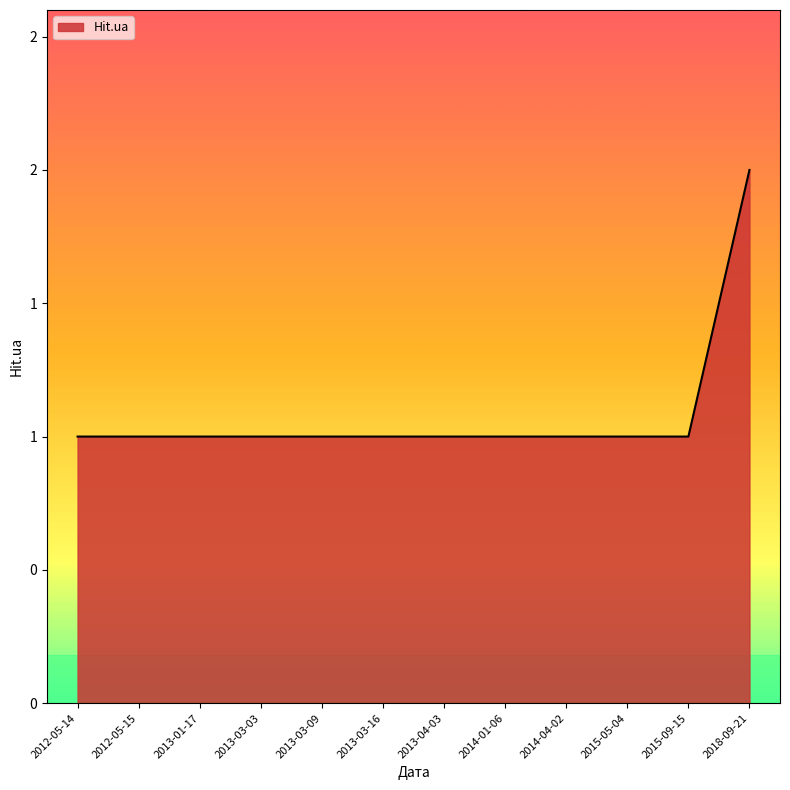

Does the chart display data point markers on the line(s)?

No